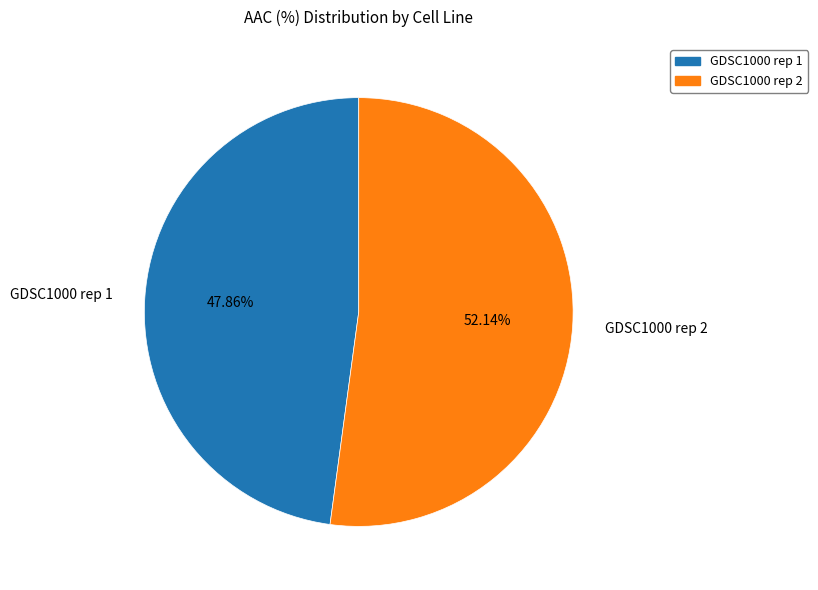

To the nearest percent, what portion does GDSC1000 rep 1 represent?

48%